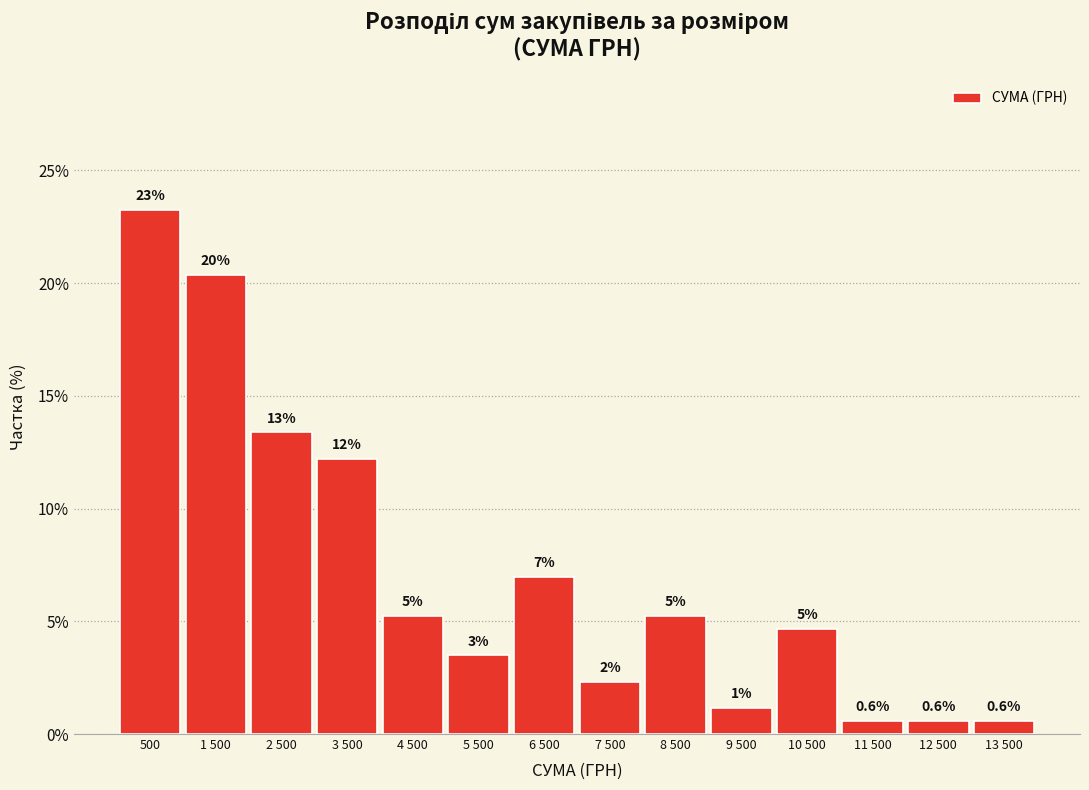

How many bars are there in total?

14